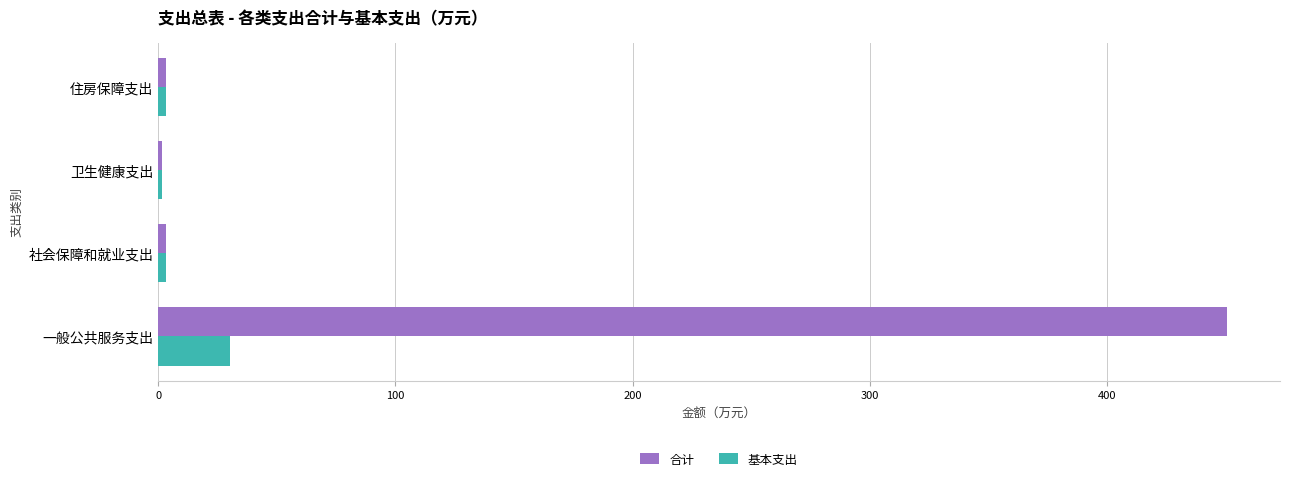

What are all the series names shown in the legend?

合计, 基本支出